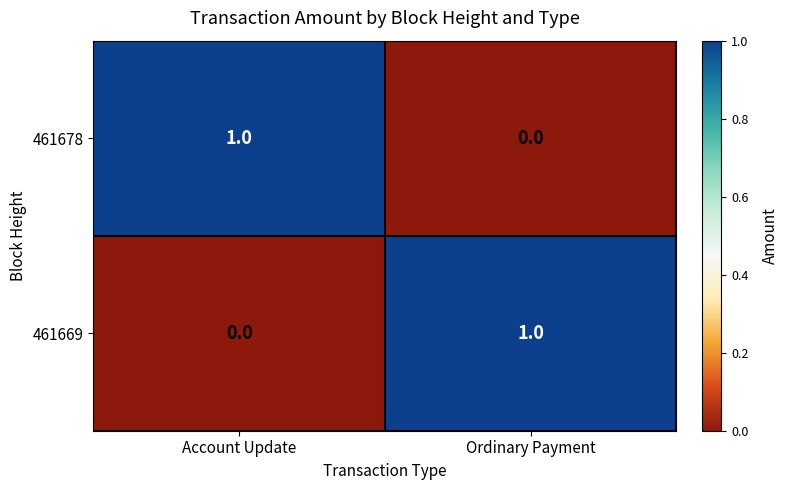

Which category has the lowest value in the 461678 series?

Ordinary Payment